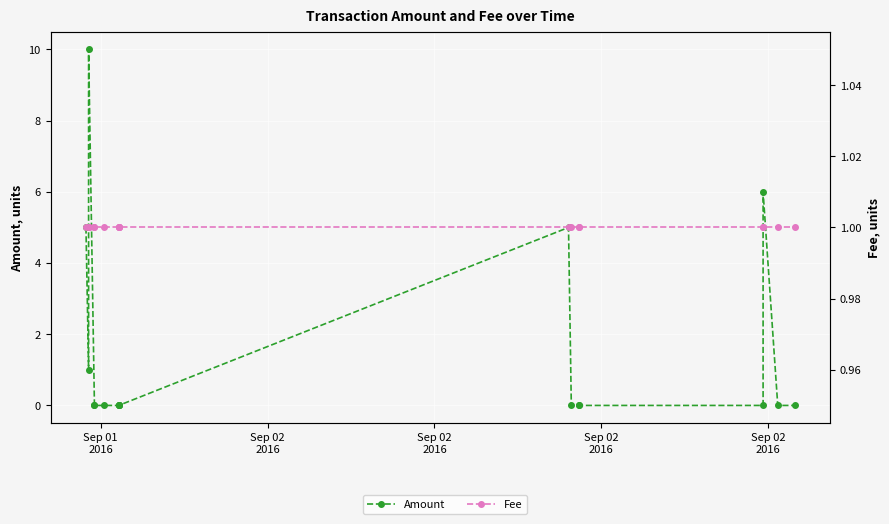

In Amount, how many points are higher than both neighbors (excluding endpoints)?

3